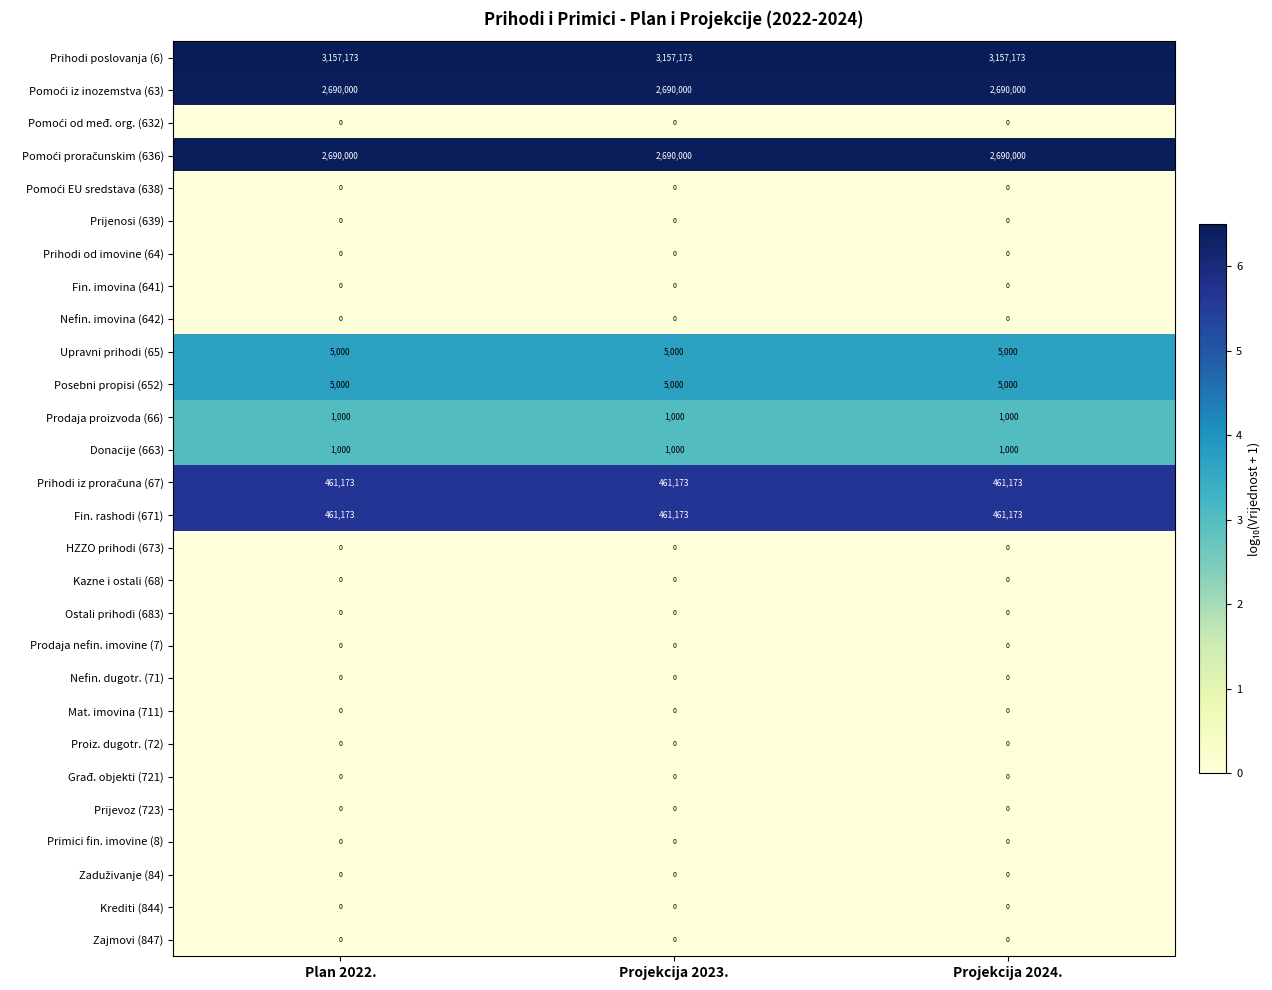

Which series has the largest total across all categories?

Prihodi poslovanja (6)